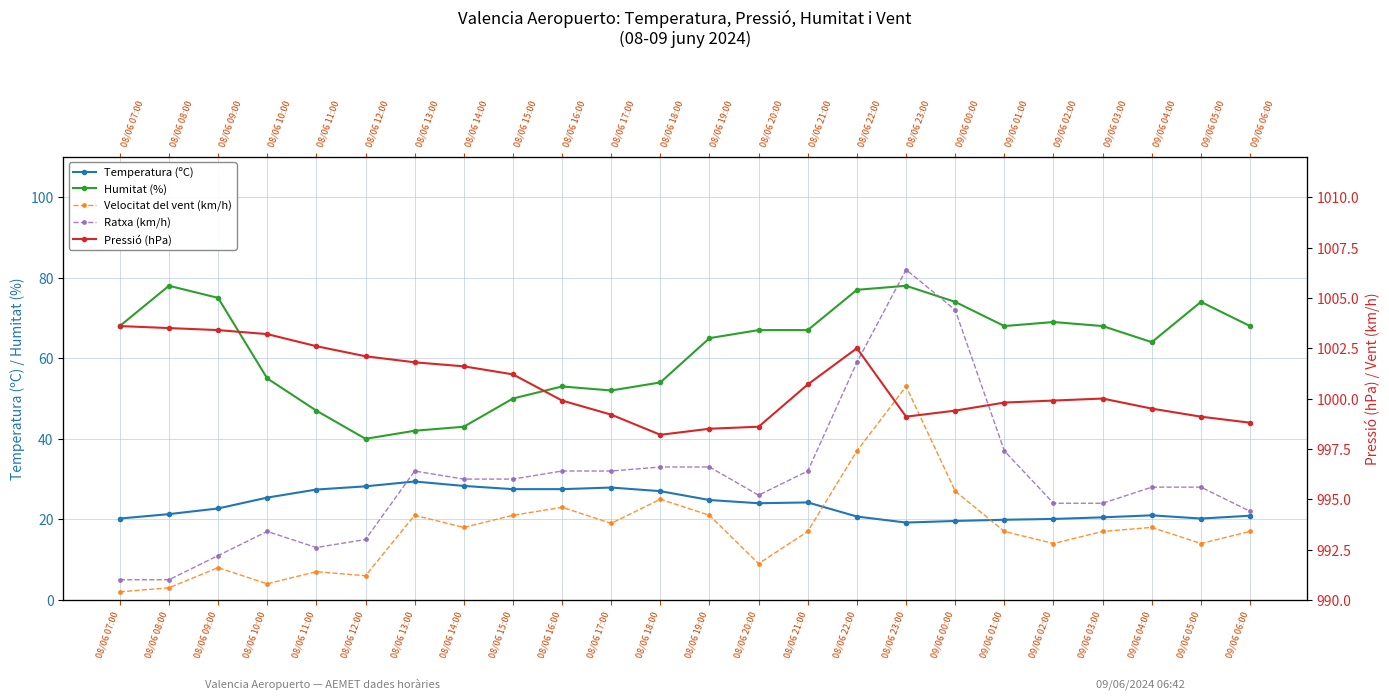

Which series changed the most between 08/06 09:00 and 08/06 11:00?

Humitat (%)